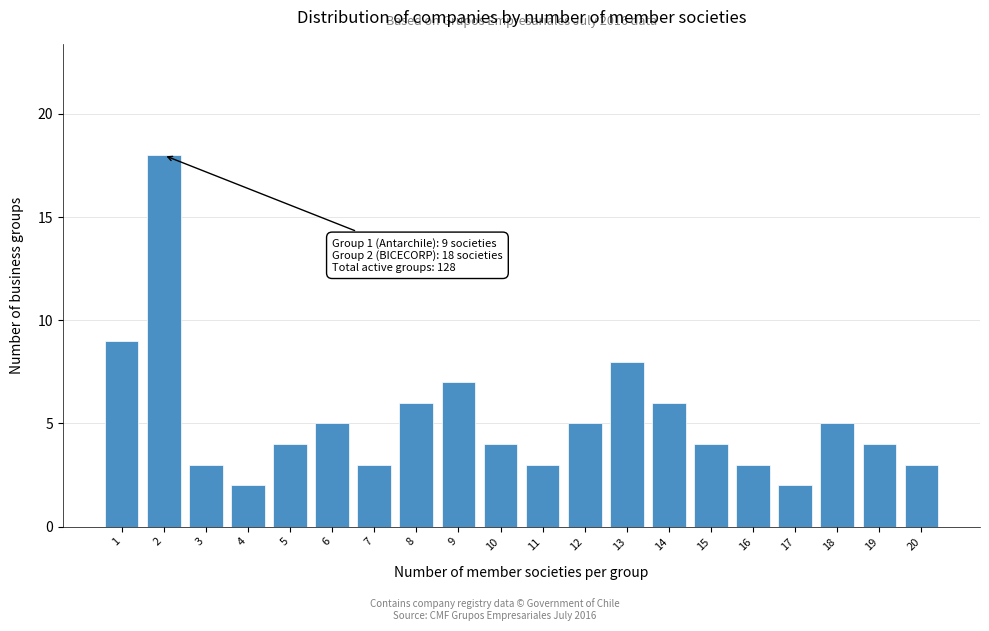

Reading left to right, transcribe all the data shown in this chart.

9	18	3	2	4	5	3	6	7	4	3	5	8	6	4	3	2	5	4	3